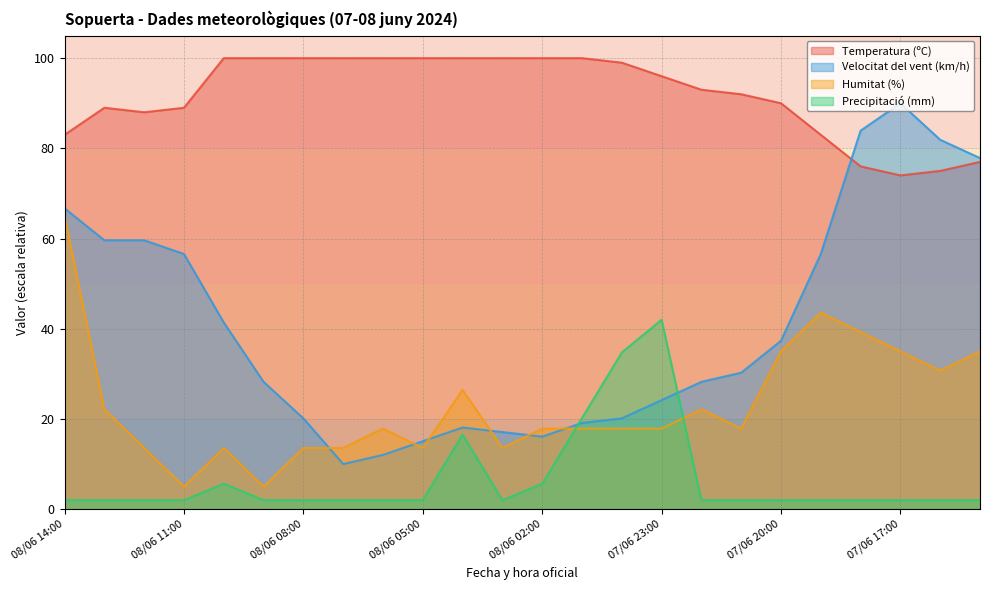

Is it true that Precipitació (mm) equals 3.5 at 07/06 15:00?

False